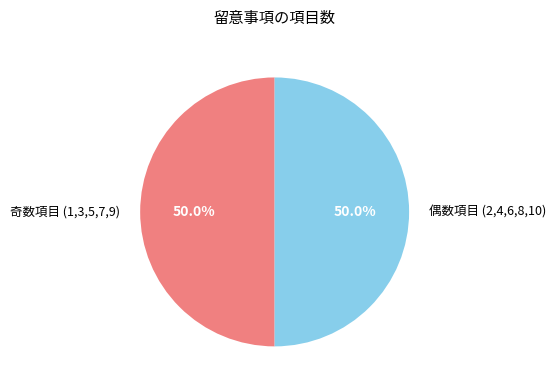

Approximately how many times larger is the value at 偶数項目 (2,4,6,8,10) compared to 奇数項目 (1,3,5,7,9)?

1.0